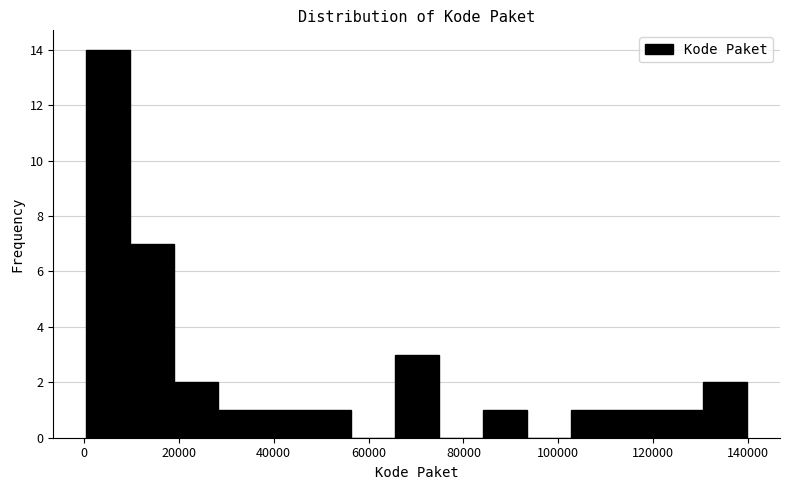

Reading left to right, transcribe this chart: for each bar, give the range it covers on the x-axis and its height. Neither the bar edges nor the heights are printed on the chart, so give them approximately, as read against the axes.

0 to 10000: 14
10000 to 20000: 7
20000 to 28000: 2
28000 to 38000: 1
38000 to 46000: 1
46000 to 56000: 1
56000 to 66000: 0
66000 to 74000: 3
74000 to 84000: 0
84000 to 94000: 1
94000 to 102000: 0
102000 to 112000: 1
112000 to 122000: 1
122000 to 130000: 1
130000 to 140000: 2